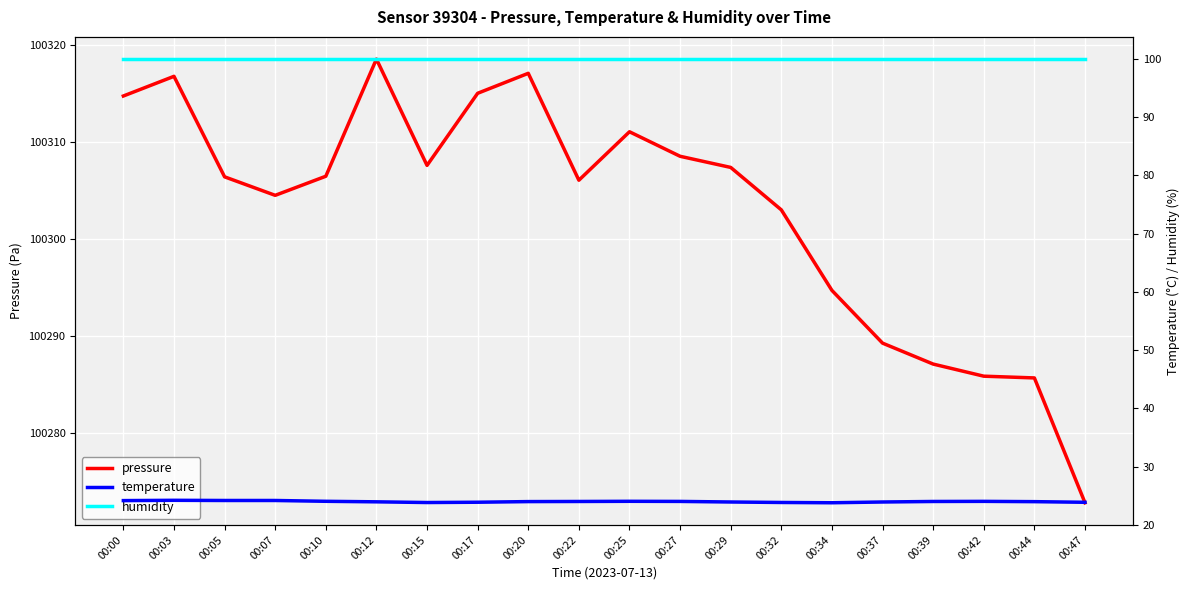

Is this an area chart (filled region under the line)?

No